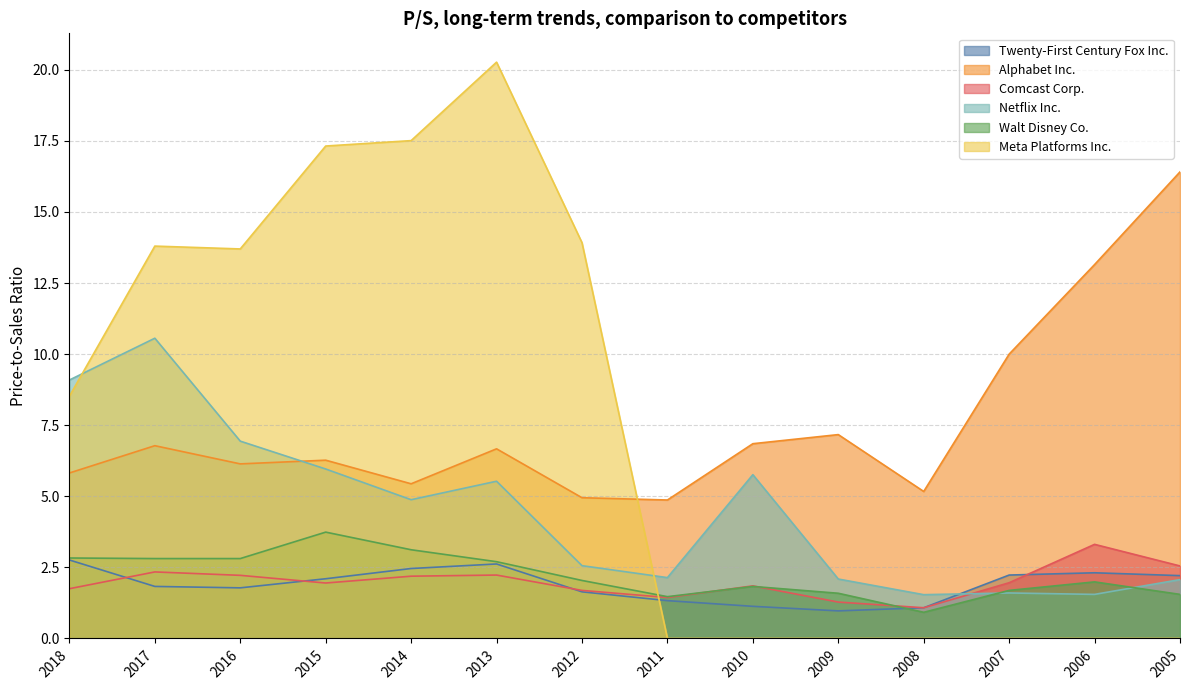

Rank the categories by Netflix Inc. value from lowest to highest.

2008, 2006, 2007, 2005, 2009, 2011, 2012, 2014, 2013, 2010, 2015, 2016, 2018, 2017